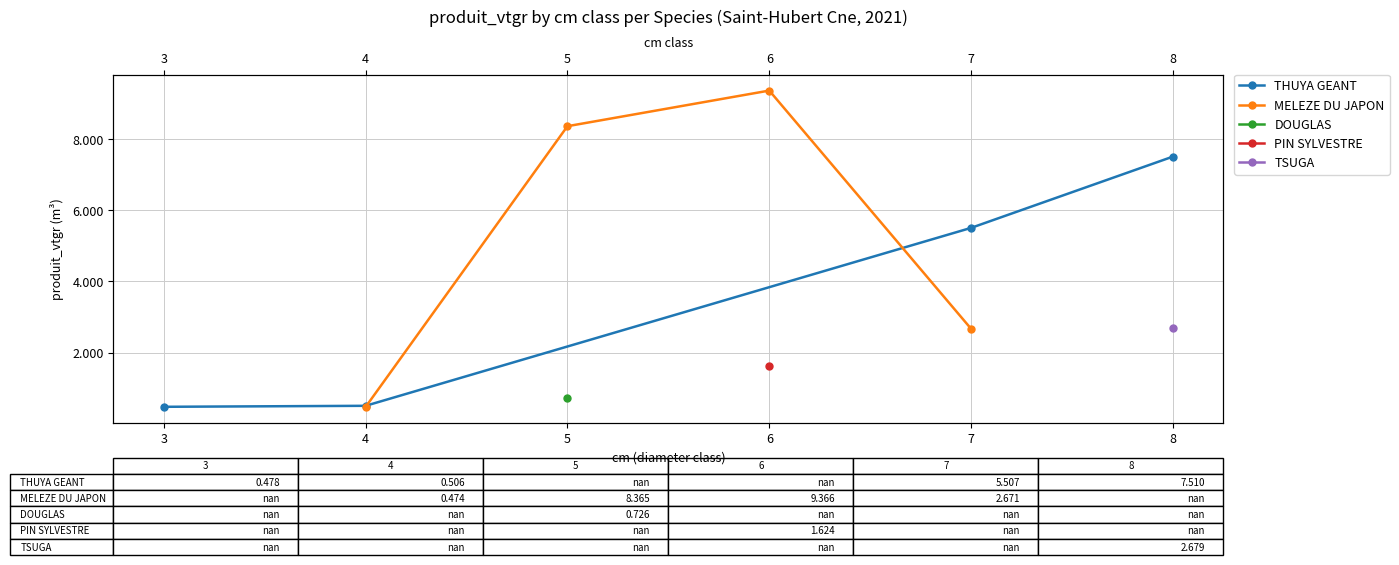

Which series has the largest total across all categories?

MELEZE DU JAPON